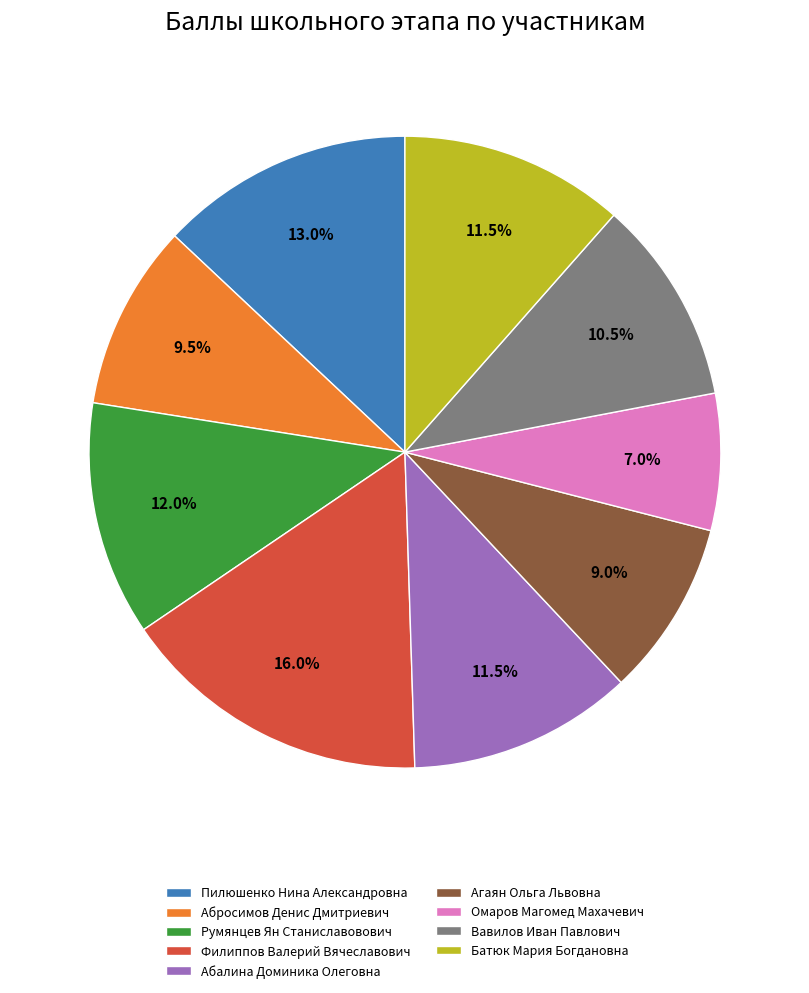

To the nearest percent, what is the difference between the largest and smallest slice percentages?

9%